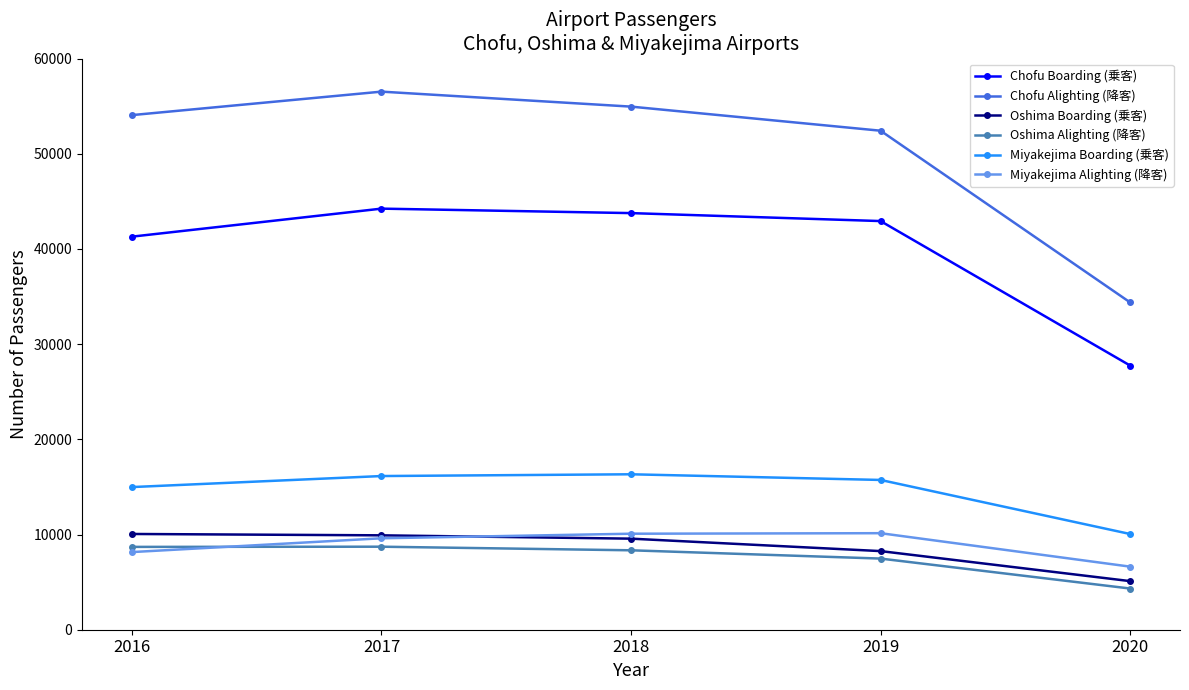

Where is Chofu Boarding (乗客) nearest to the value 35992?

2016